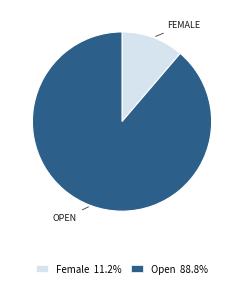

Is Open 88.8% the majority of the pie?

Yes